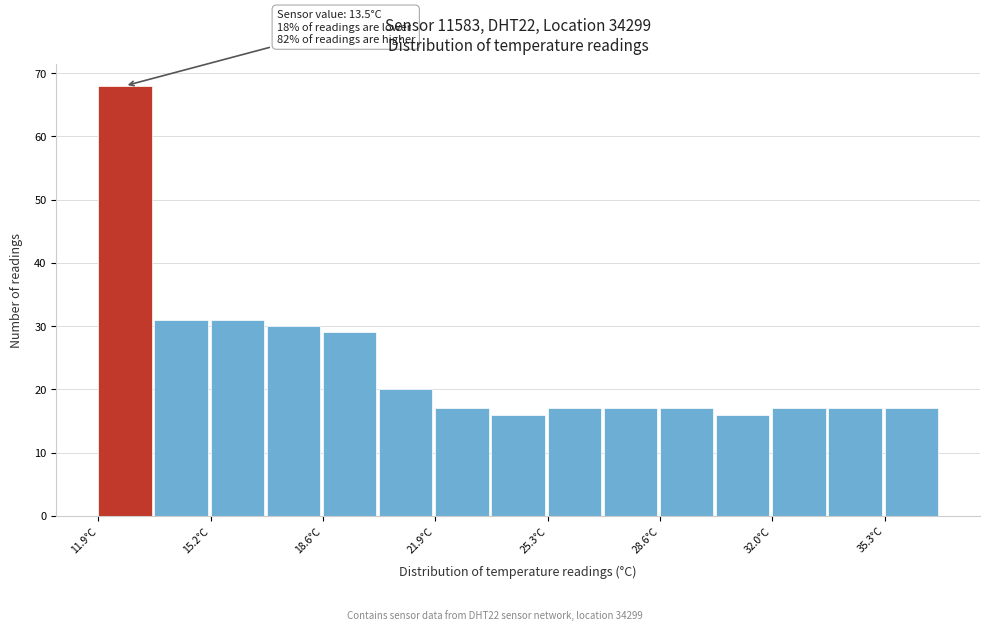

Around what value on the x-axis is the tallest bar? Give the approximate position of its centre, as read against the axis.

12.5